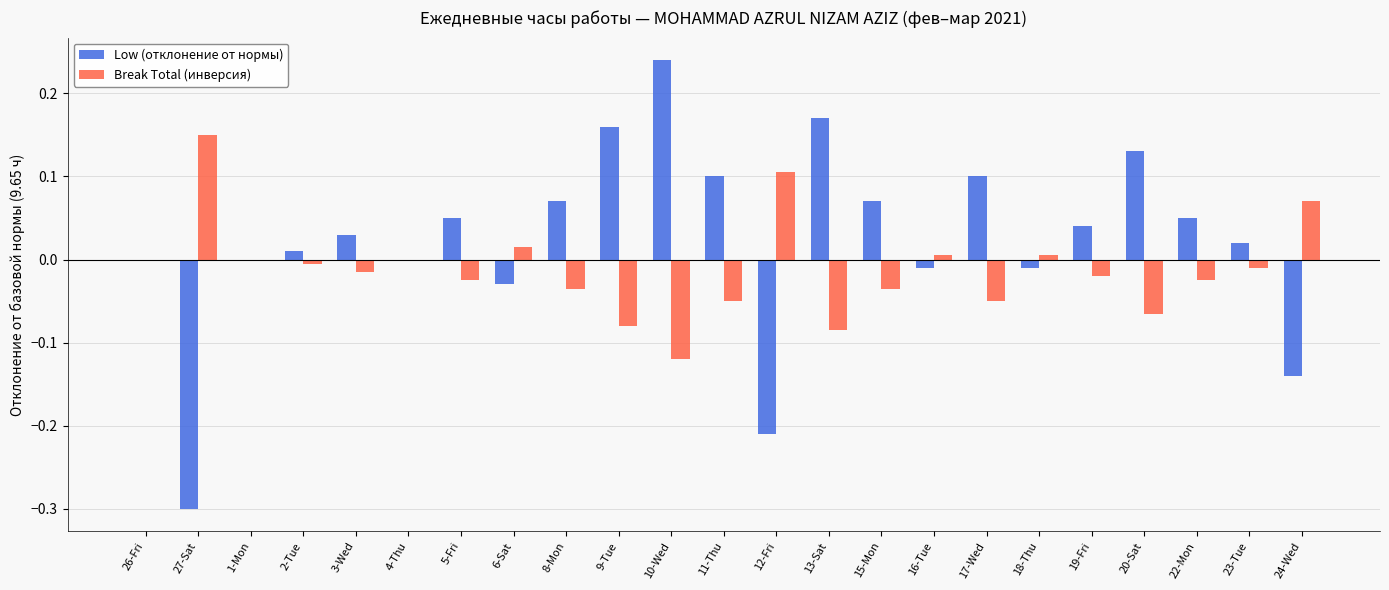

At which category is the sum across all series the highest?

10-Wed